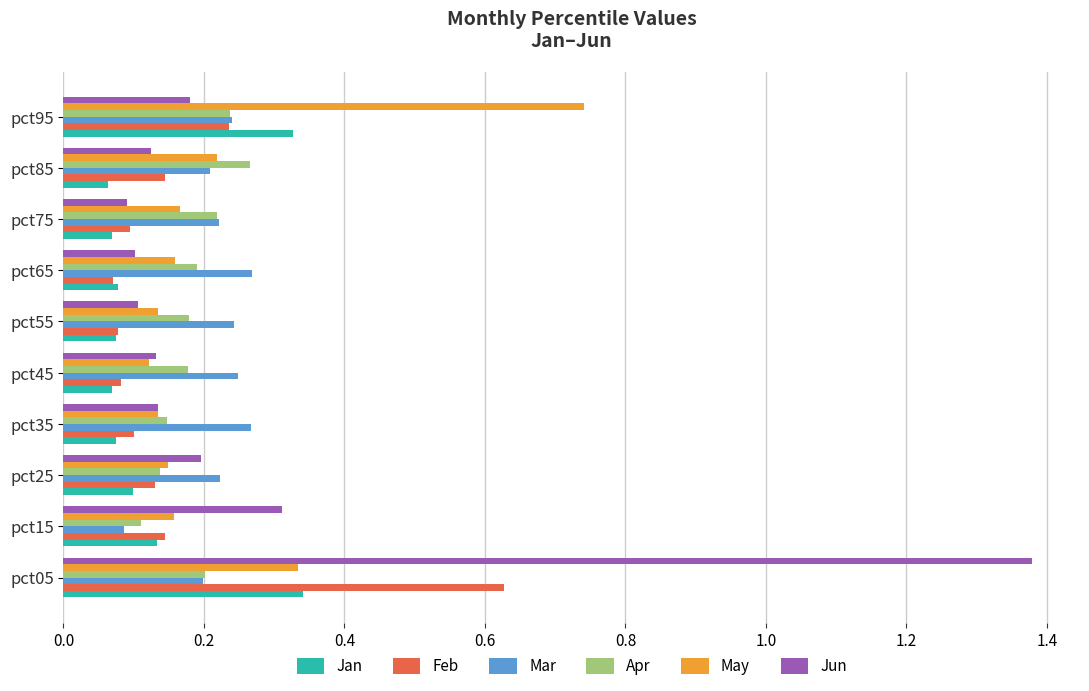

Count the number of categories in the chart.

10